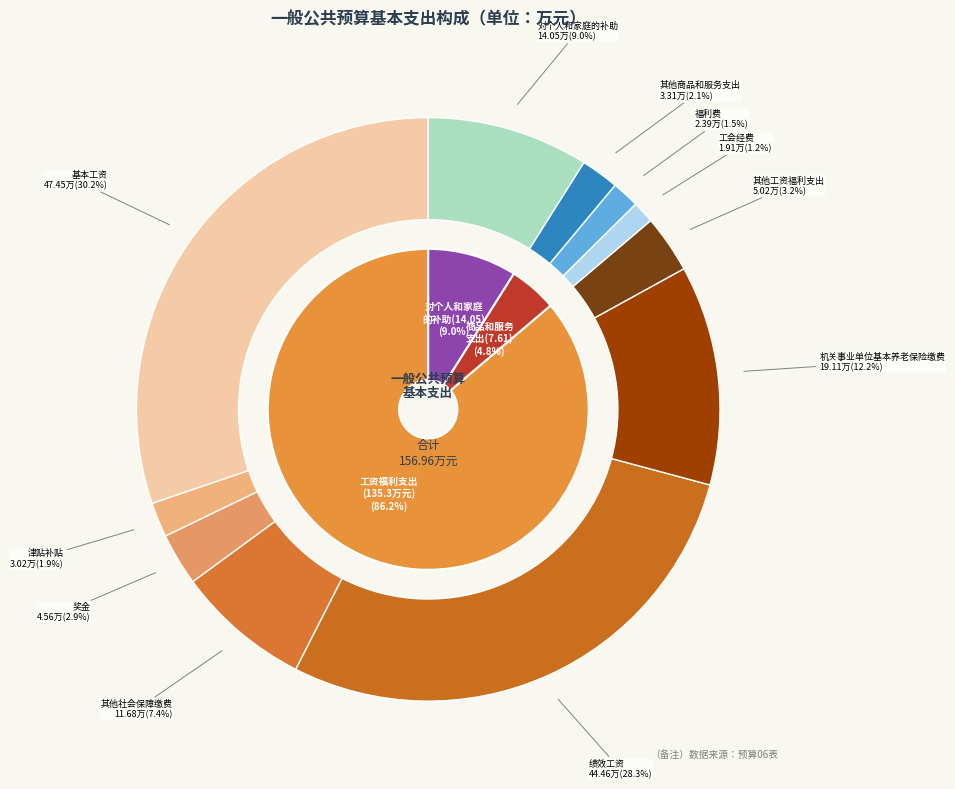

To the nearest percent, what is the difference between the 对个人和家庭的补助 and 工资福利支出 slice percentages?

77%